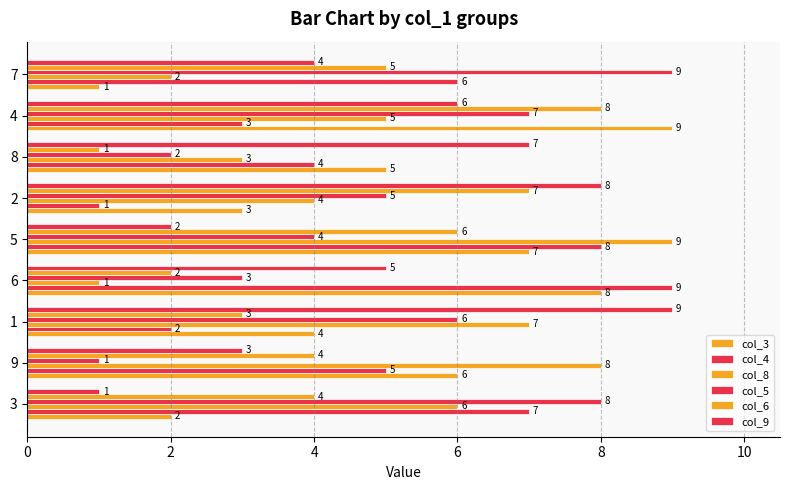

Count the number of data series in this chart.

6